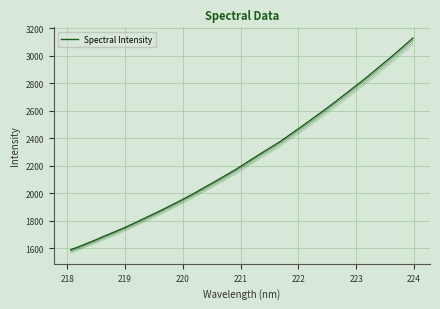

How many lines are shown in the chart?

1